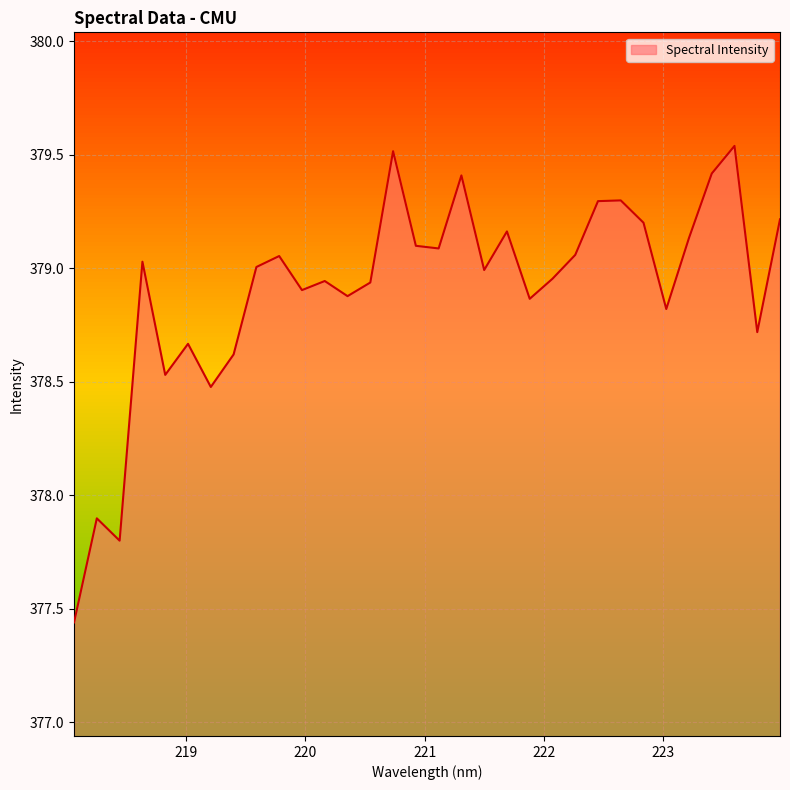

What is the difference between the second highest and second lowest values?

1.7